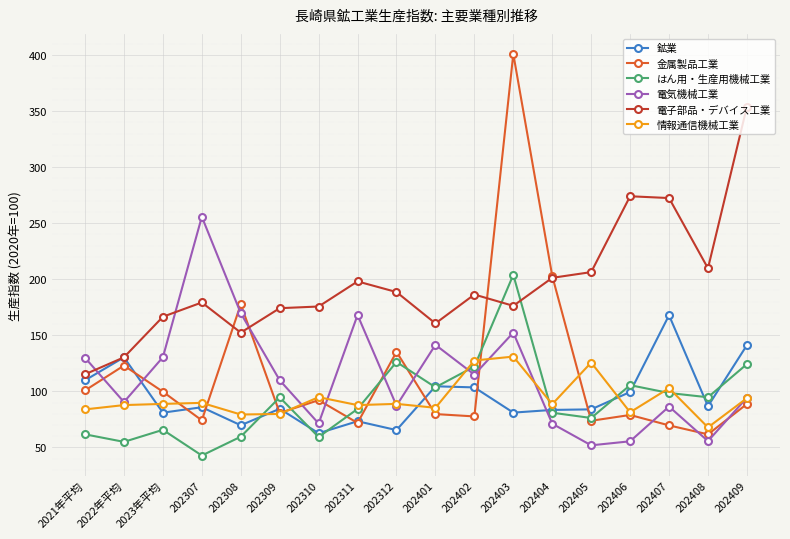

What is the value of the はん用・生産用機械工業 point at the 16th from the left?

98.5